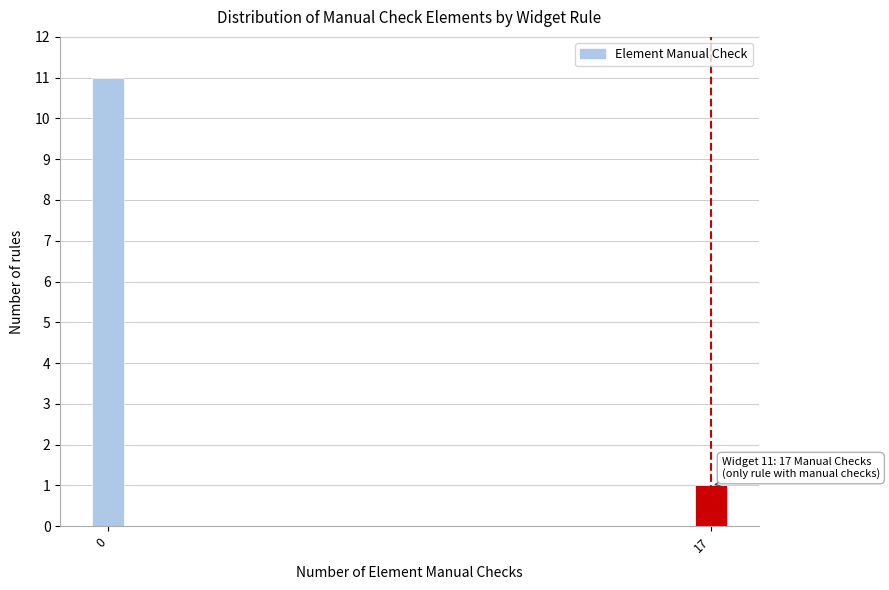

Reading left to right, what are all the values shown in this chart?

0=11	17=1